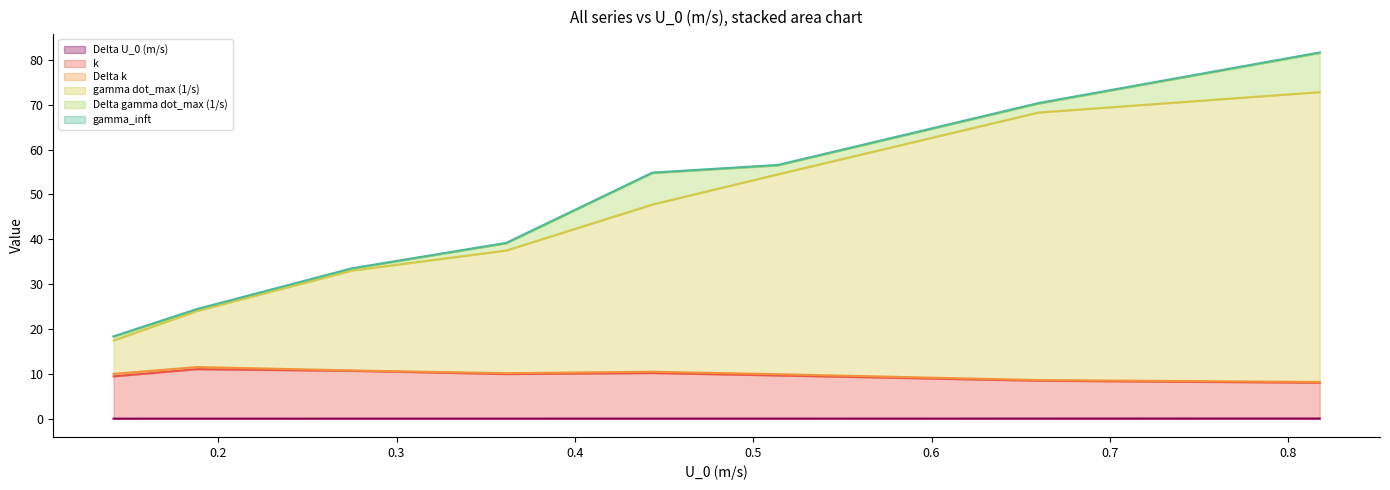

The value of k at 0.44347484 is 10.2. True or false?

True